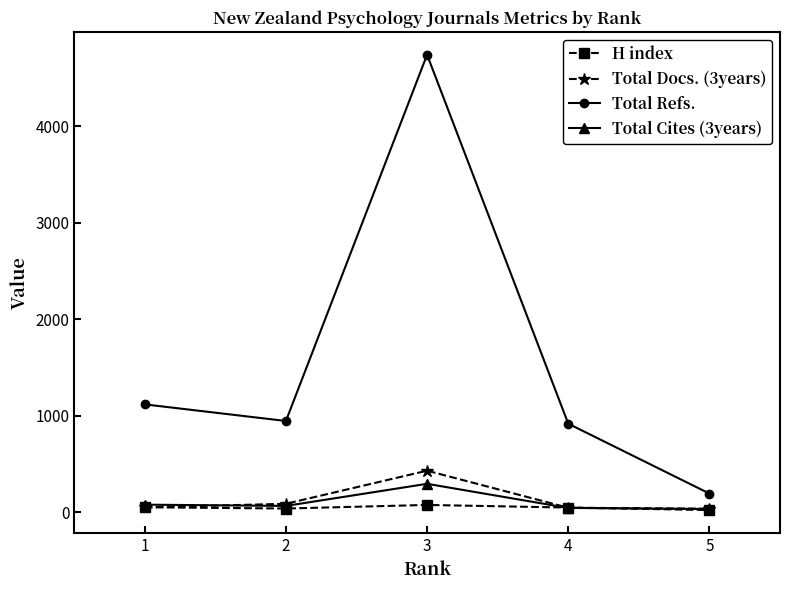

What is the minimum value for Total Cites (3years)?

33